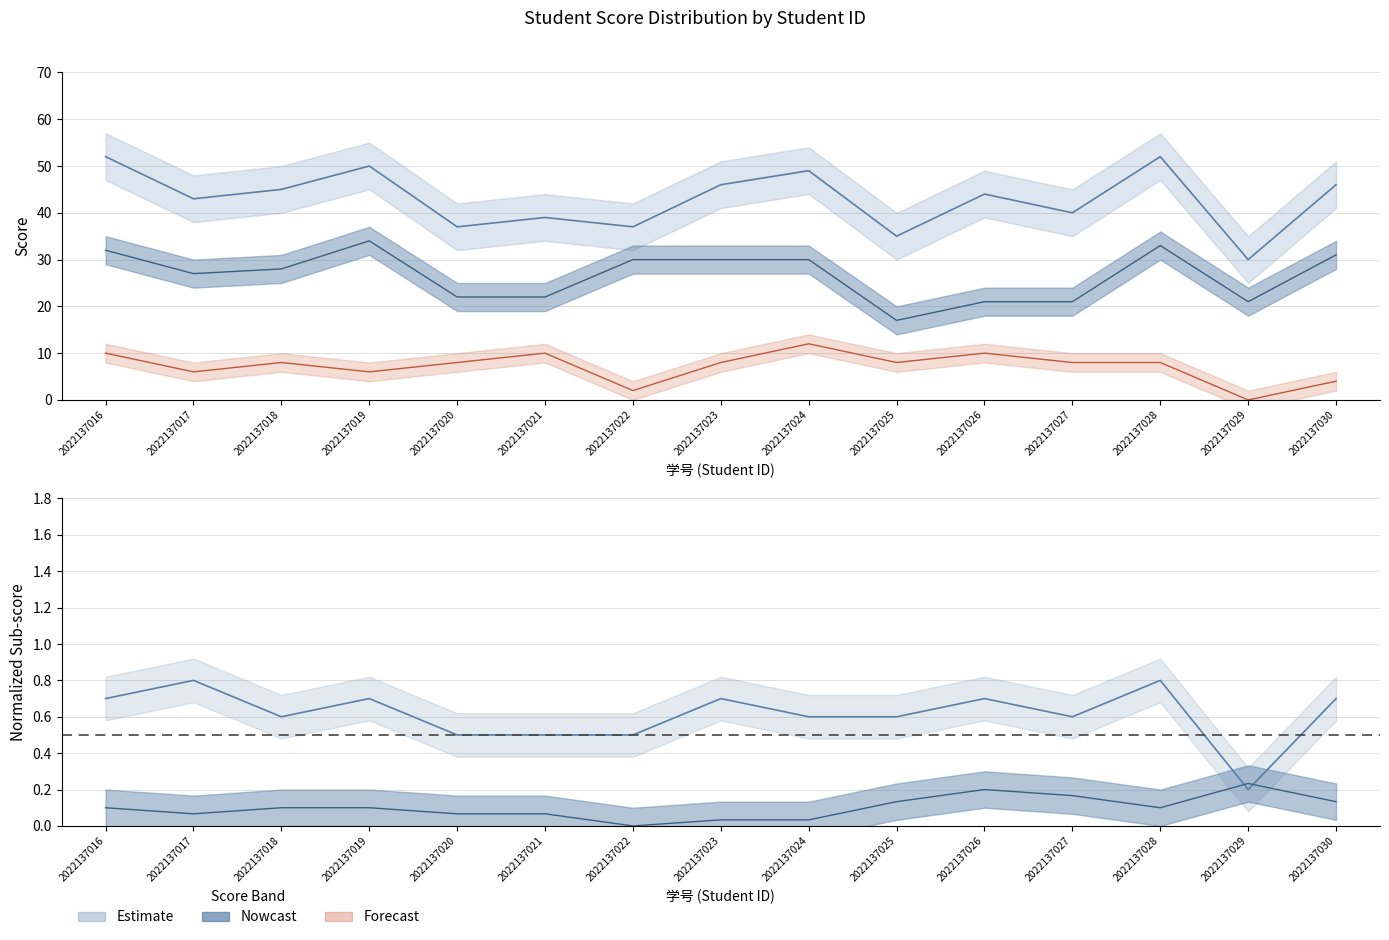

True or false: 四.(30分) has more than 2 points higher than both neighbors.

False